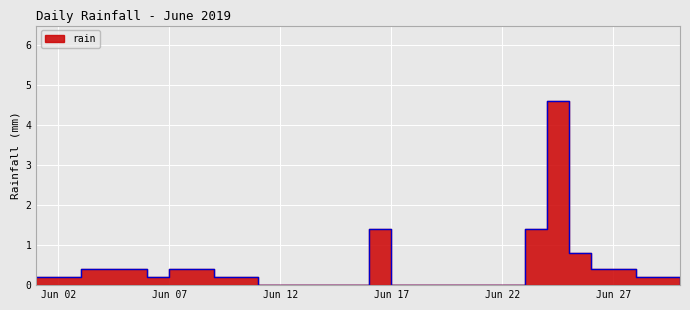

How many lines are shown in the chart?

1